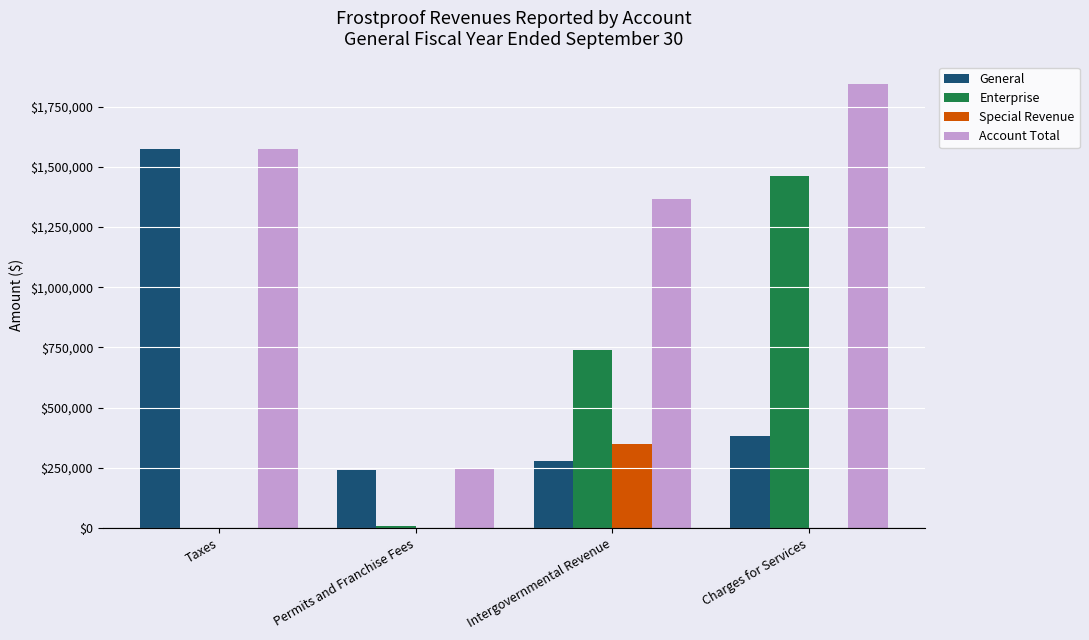

Count the number of data series in this chart.

4